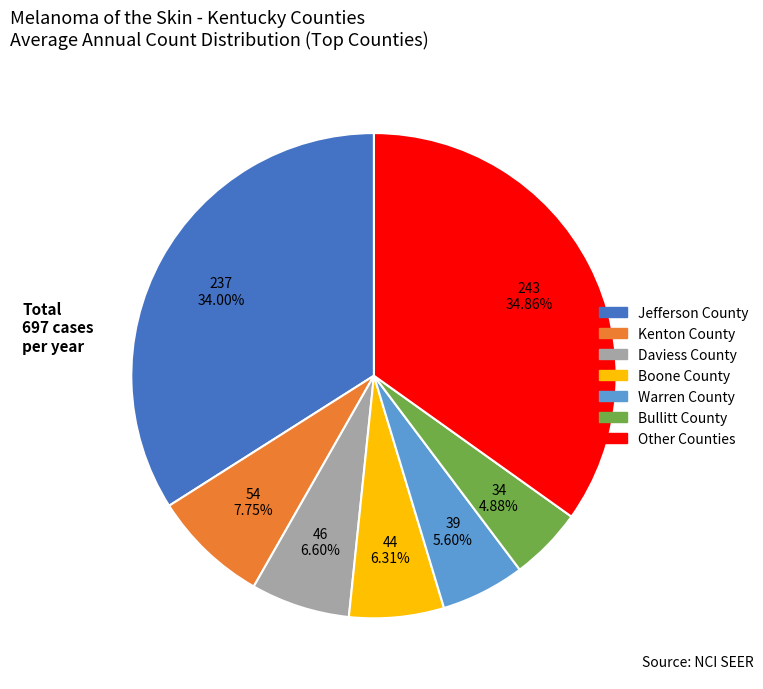

Is there any slice that represents more than half of the pie?

No